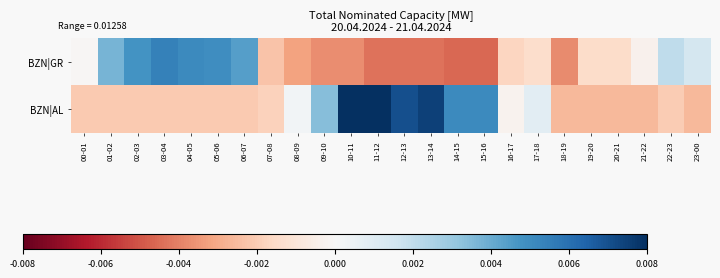

Rank the series at 23-00 from lowest to highest value.

BZN|AL, BZN|GR